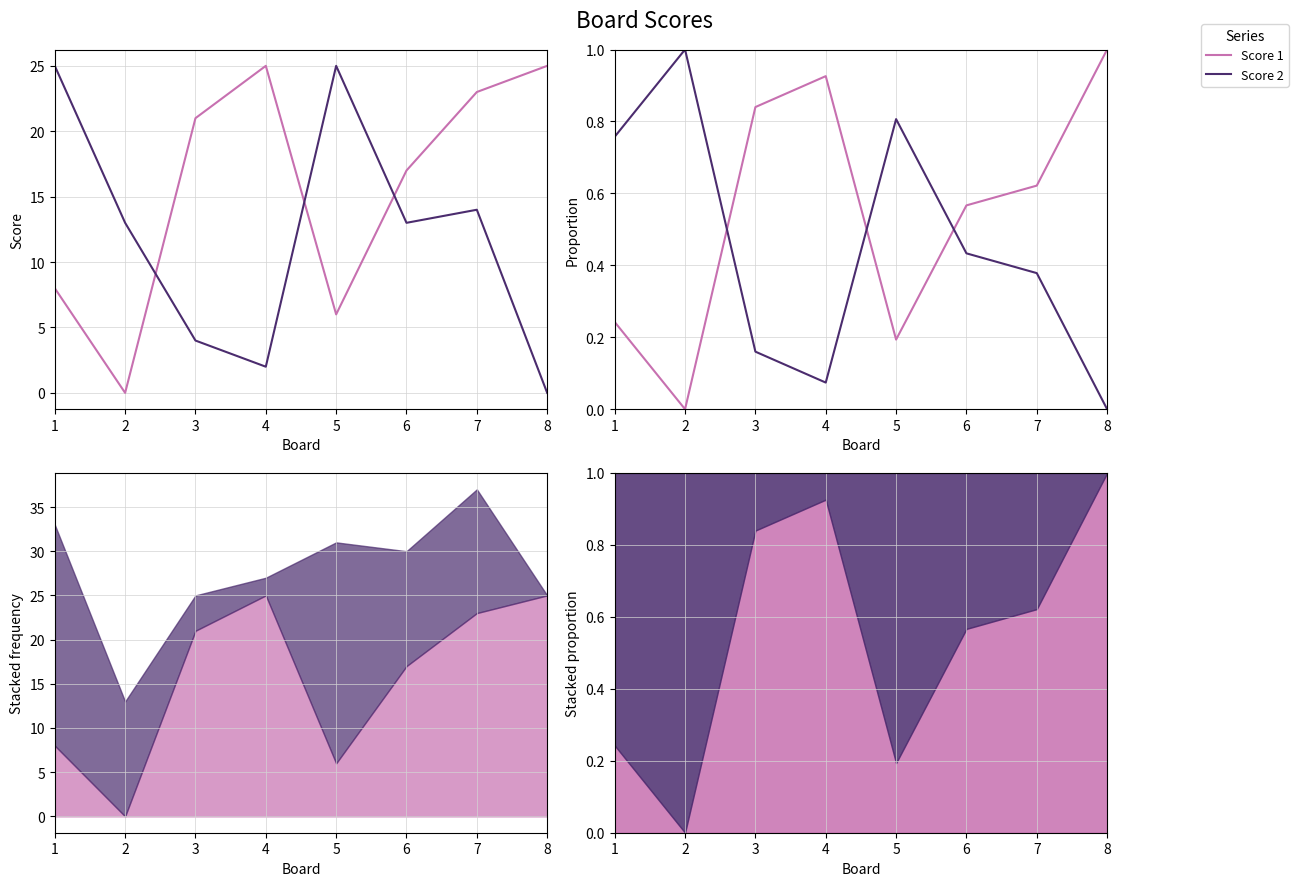

Between 3 and 2, which is larger?

3